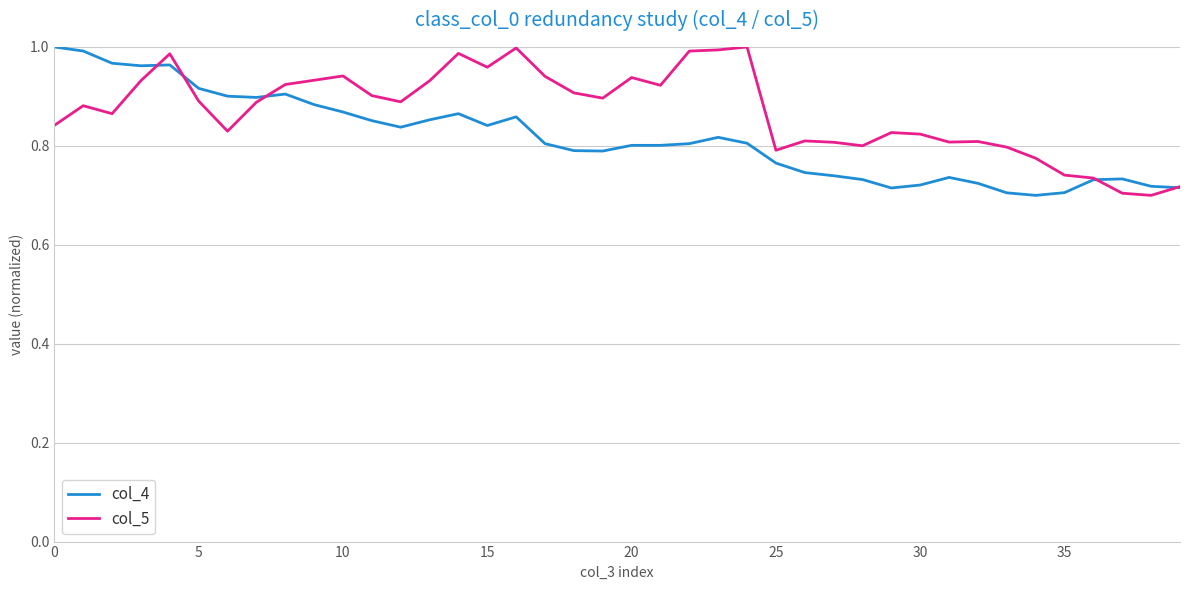

Which series has the largest total across all categories?

col_5